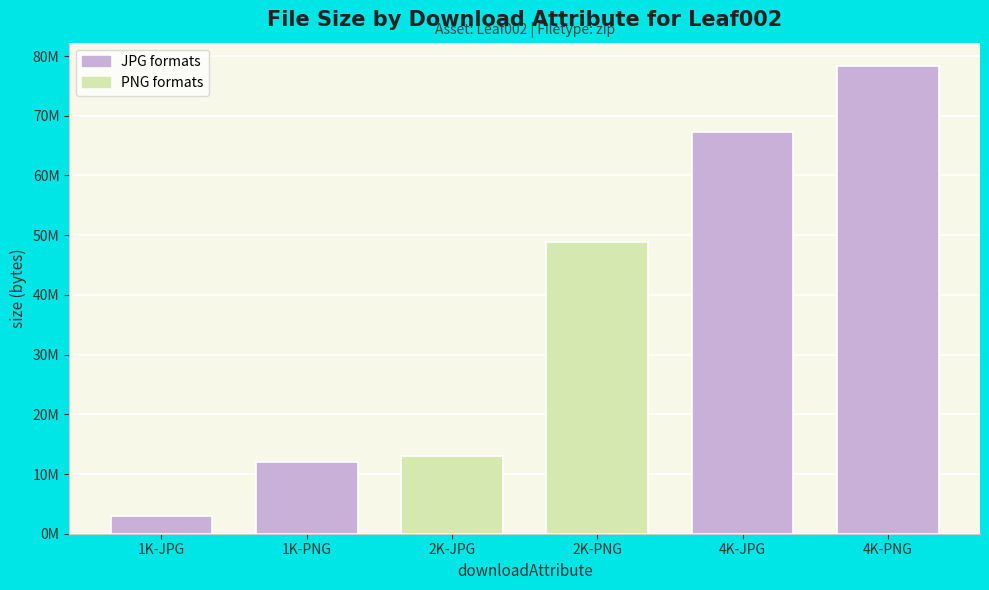

Does the chart contain any negative values?

No